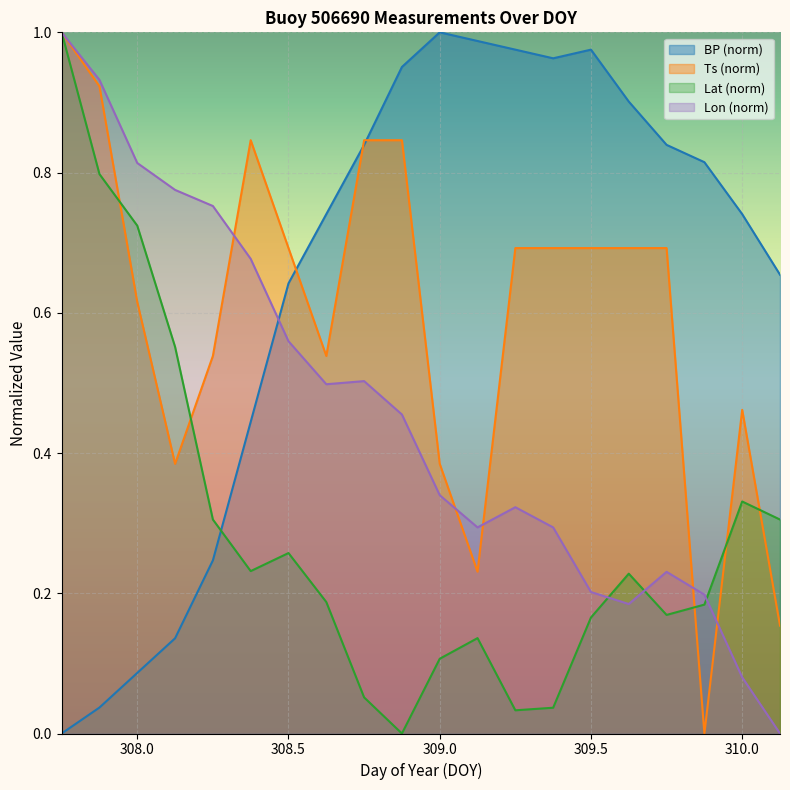

Which label corresponds to the largest value in the chart?

309.0